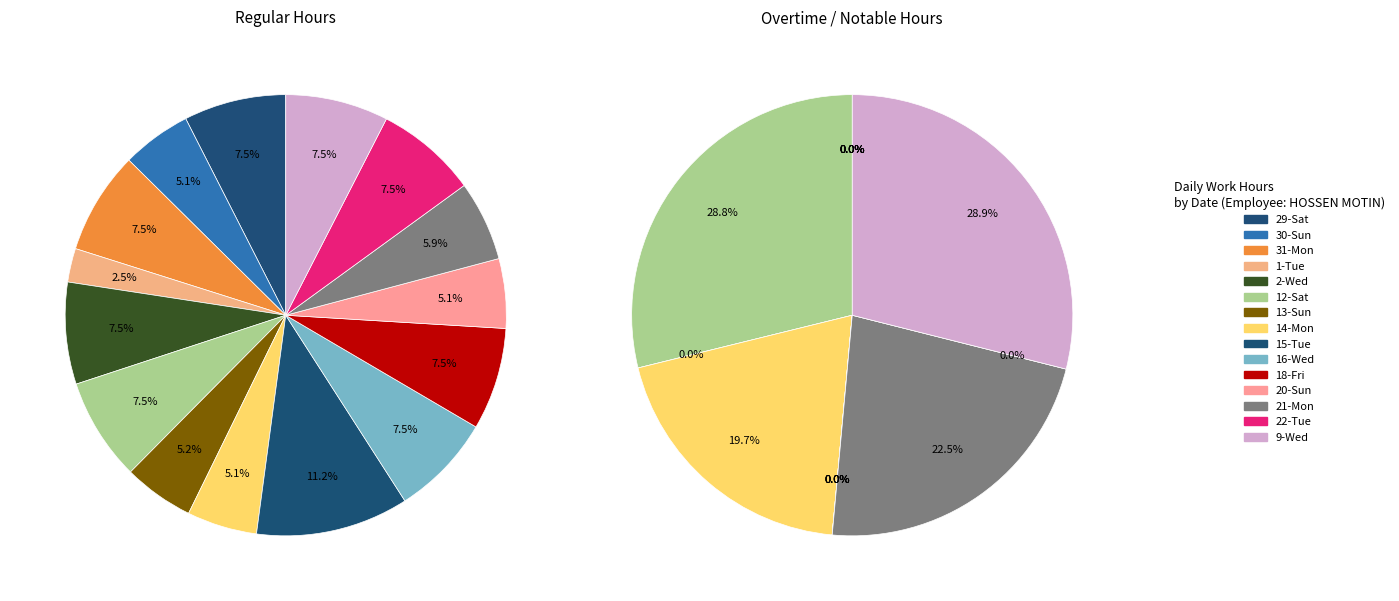

True or false: 22-Tue accounts for 21% of the total.

False